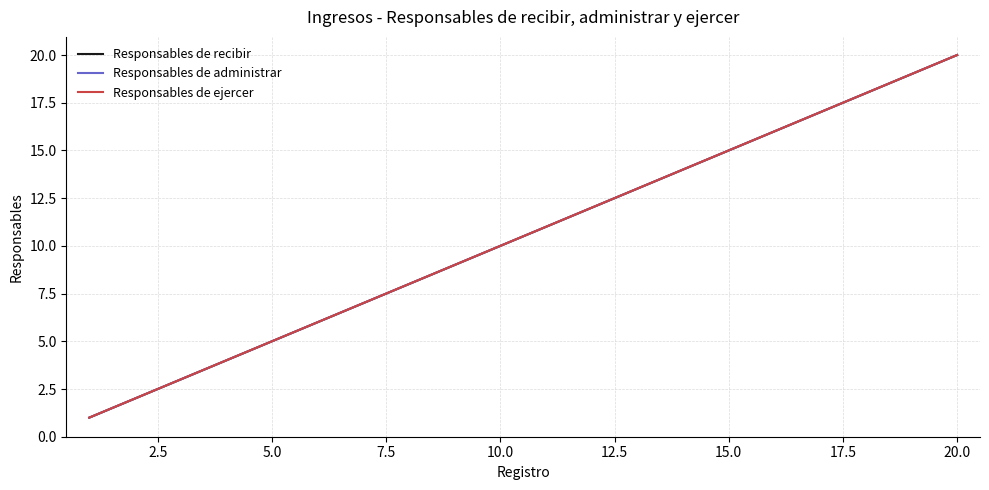

Is this an area chart (filled region under the line)?

No